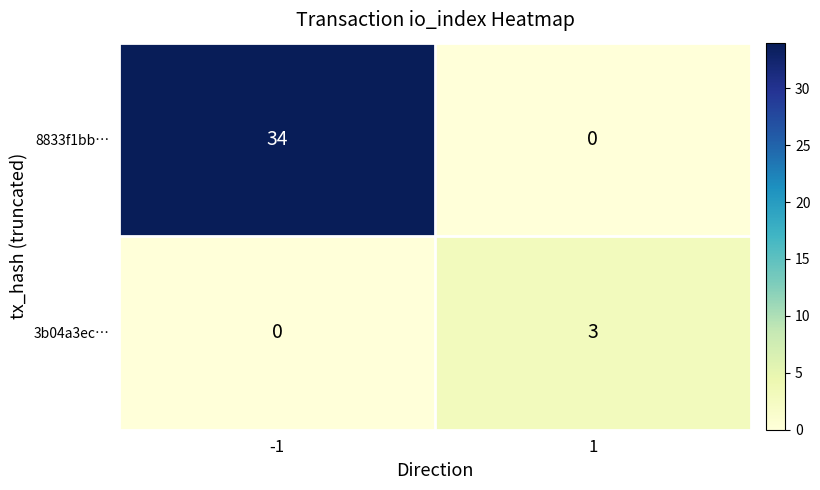

Which series has the largest total across all categories?

8833f1bb…